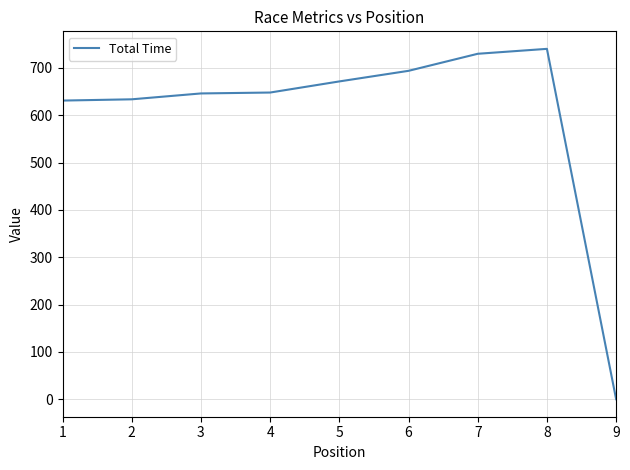

Is it true that the value at 3 is 646.0?

True